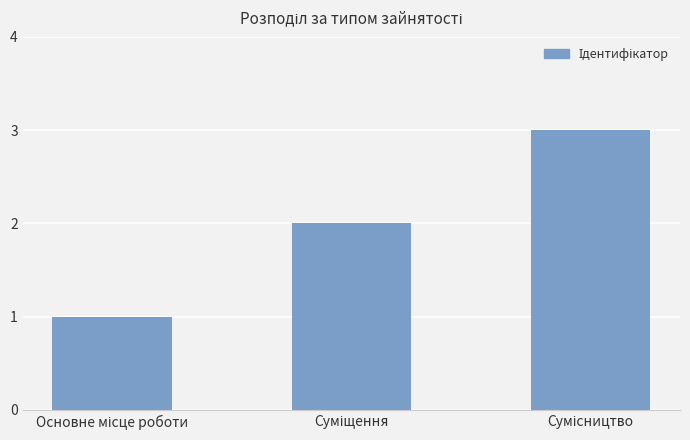

What is the sum of all values?

6